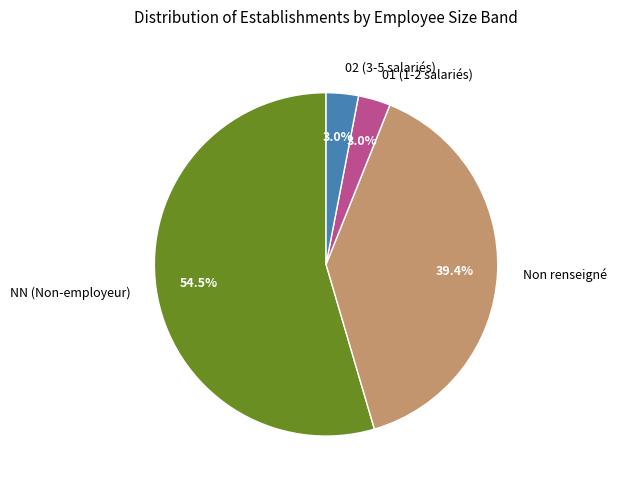

Do 01 (1-2 salariés) and Non renseigné together represent more than half of the pie?

No